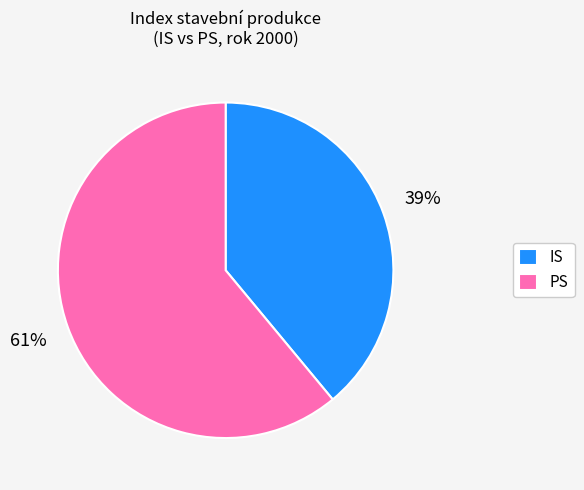

Count the number of slices in the pie.

2